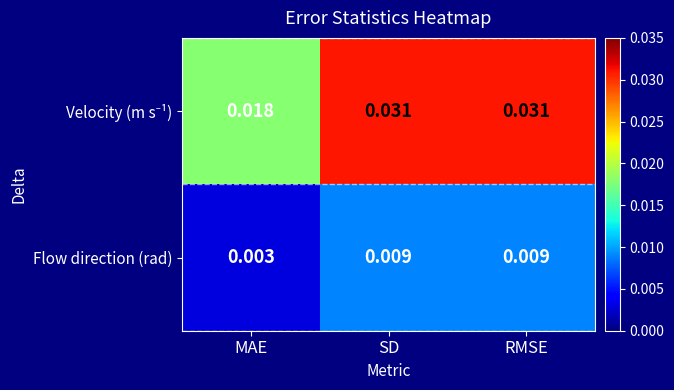

At which label is Flow direction (rad) closest to 0?

MAE